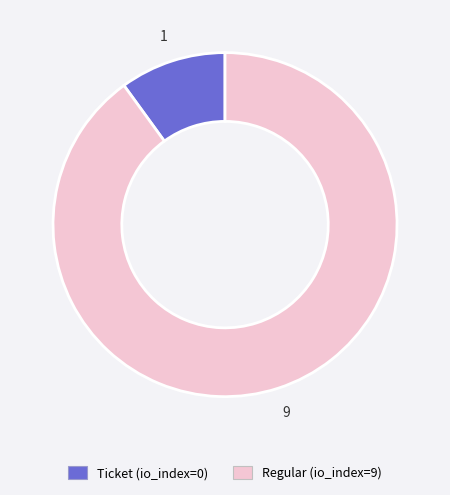

Count the number of slices in the pie.

2